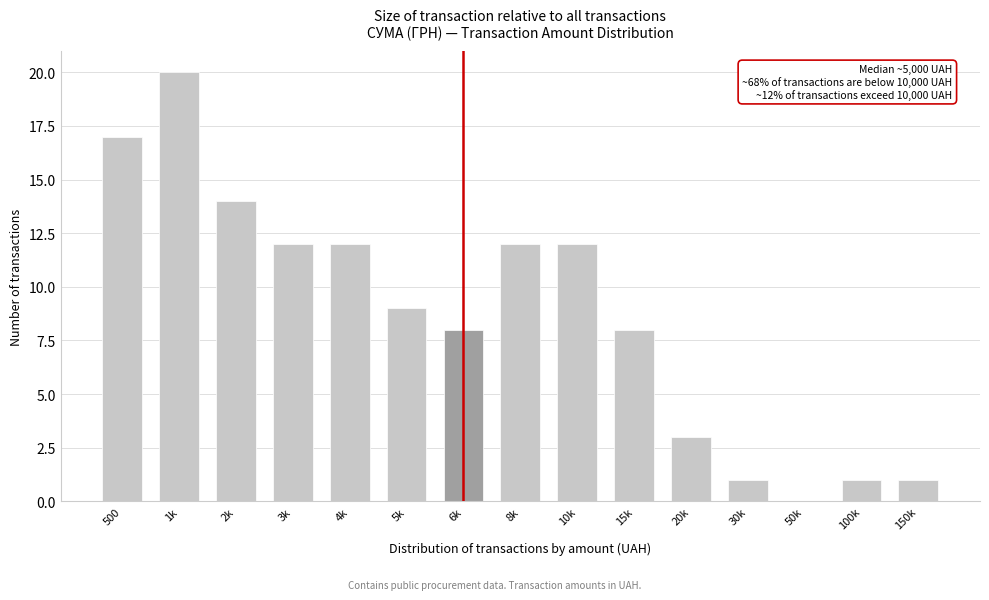

Reading left to right, what are all the values shown in this chart?

500=17	1k=20	2k=14	3k=12	4k=12	5k=9	6k=8	8k=12	10k=12	15k=8	20k=3	30k=1	50k=0	100k=1	150k=1